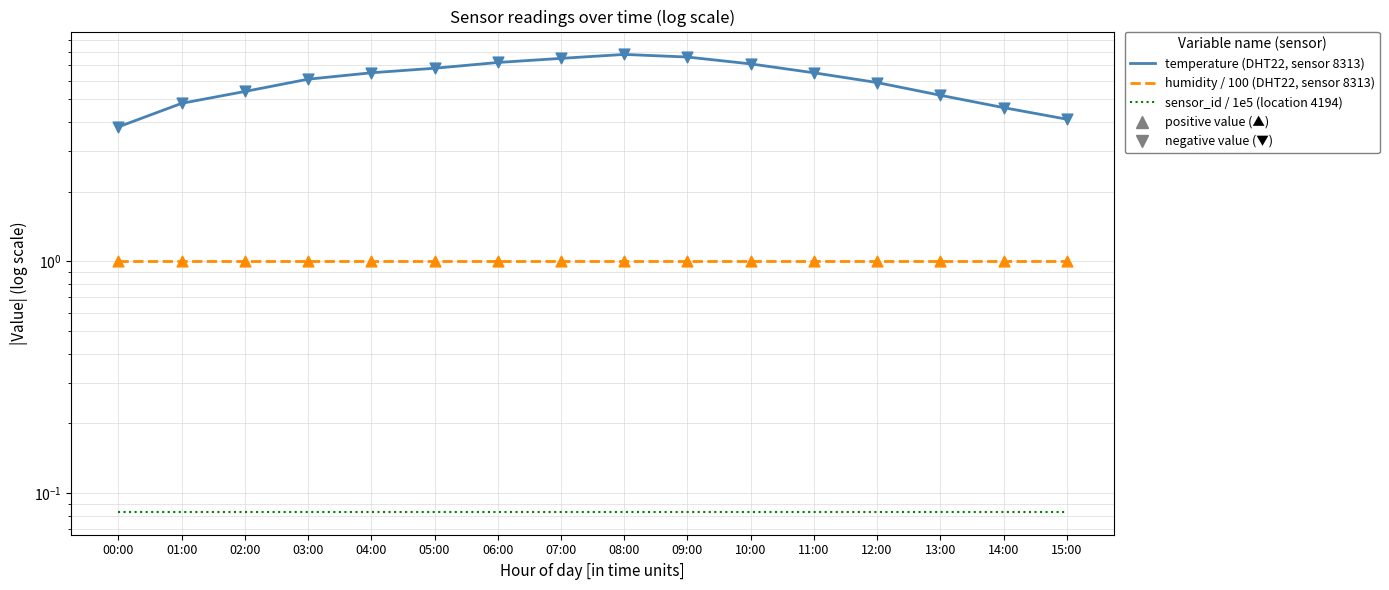

At which category is the sum across all series the highest?

08:00